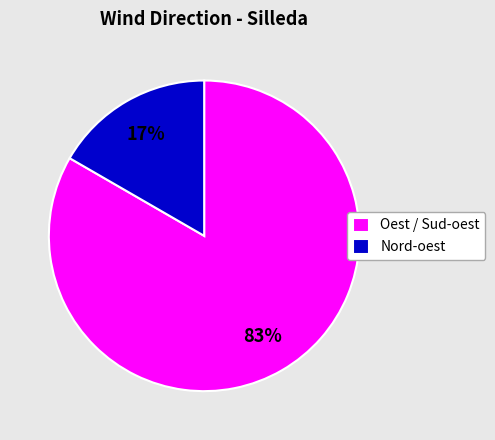

Is it true that Nord-oest is 10% of the pie?

False